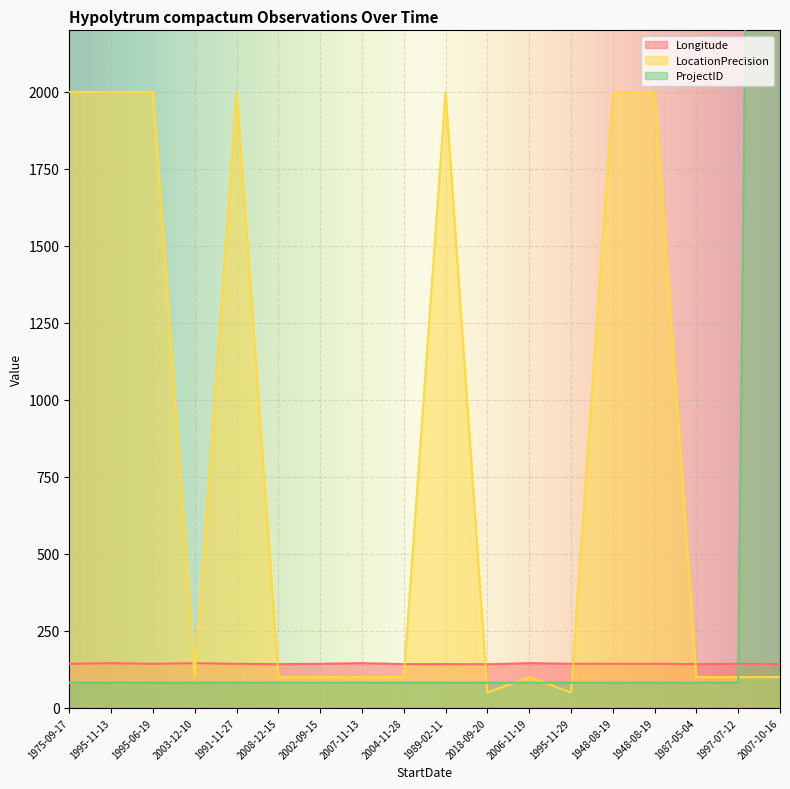

Rank the series by their maximum value, from highest to lowest.

ProjectID, LocationPrecision, Longitude